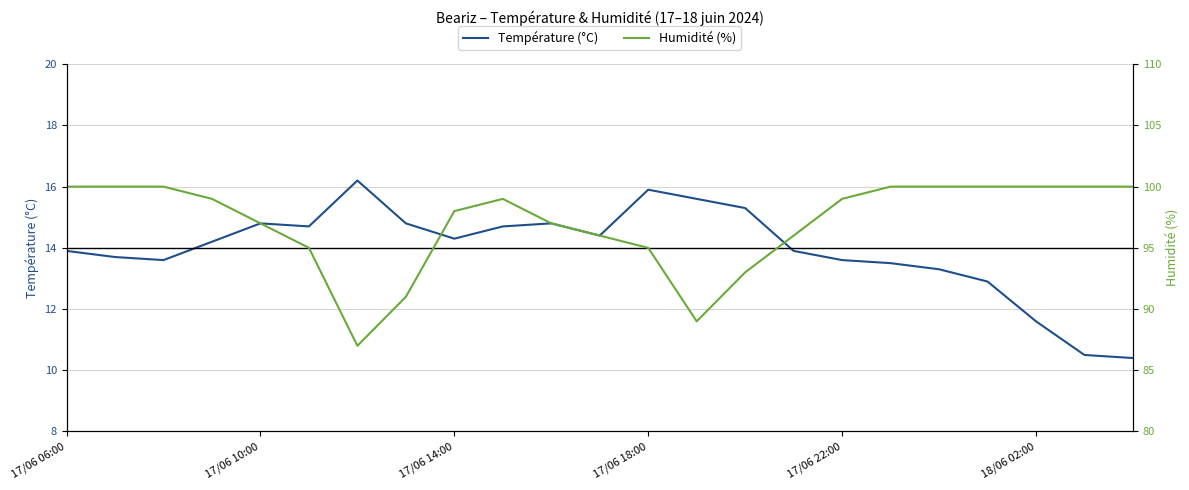

What is the total value across all series at 14?

108.3